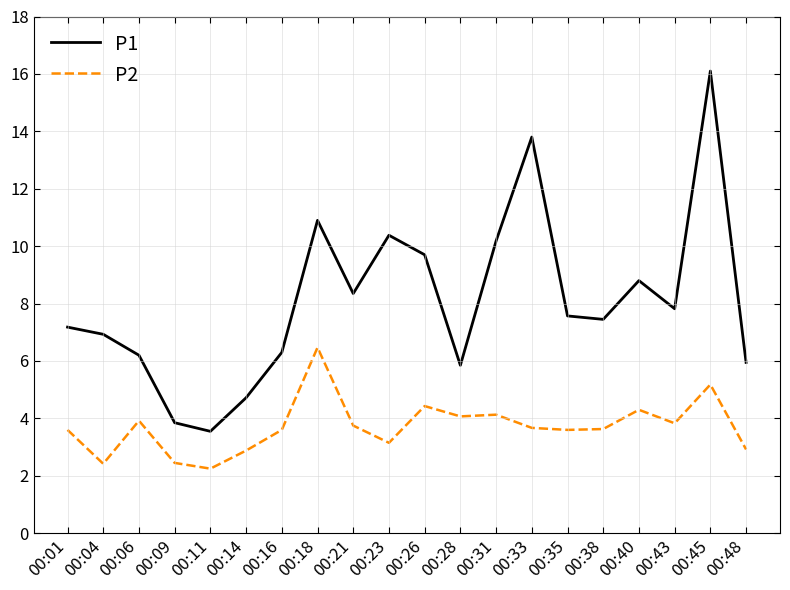

The value of P2 at 00:38 is 3.6. True or false?

True